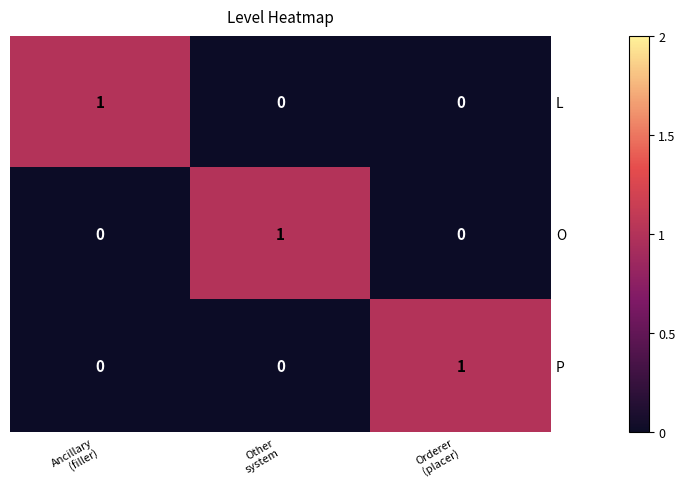

How many O values are between 0 and 1?

3